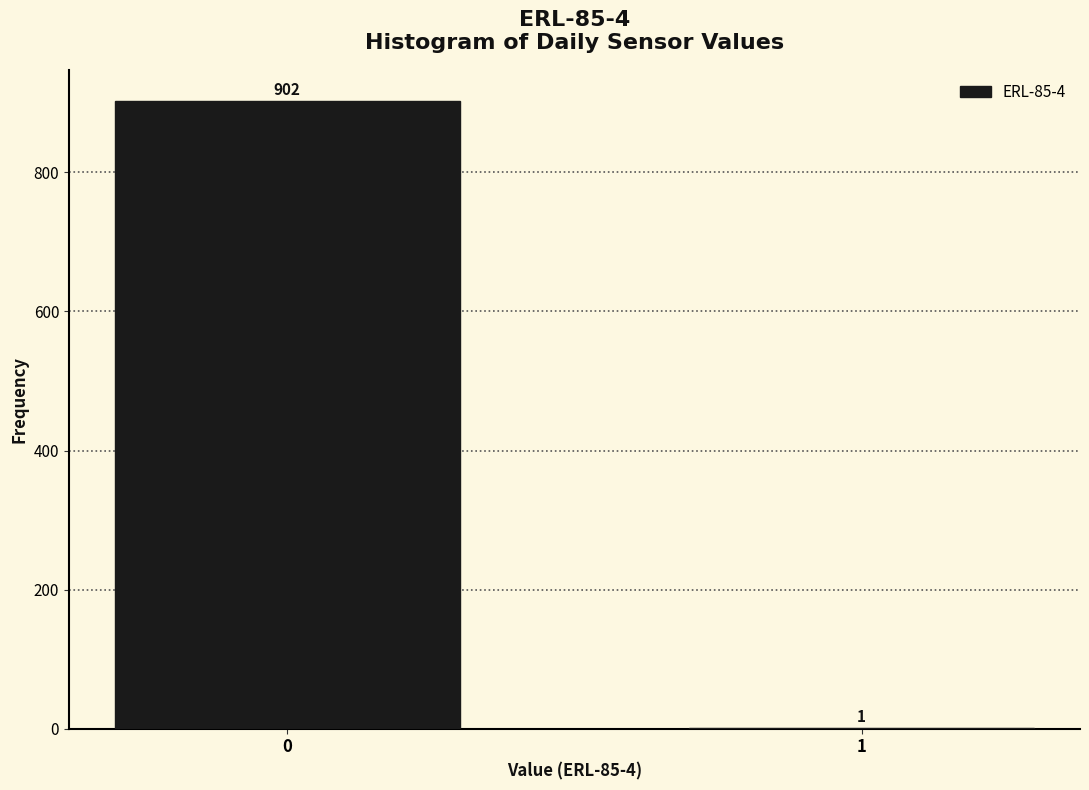

Reading left to right, extract all data points from this chart.

0=902	1=1